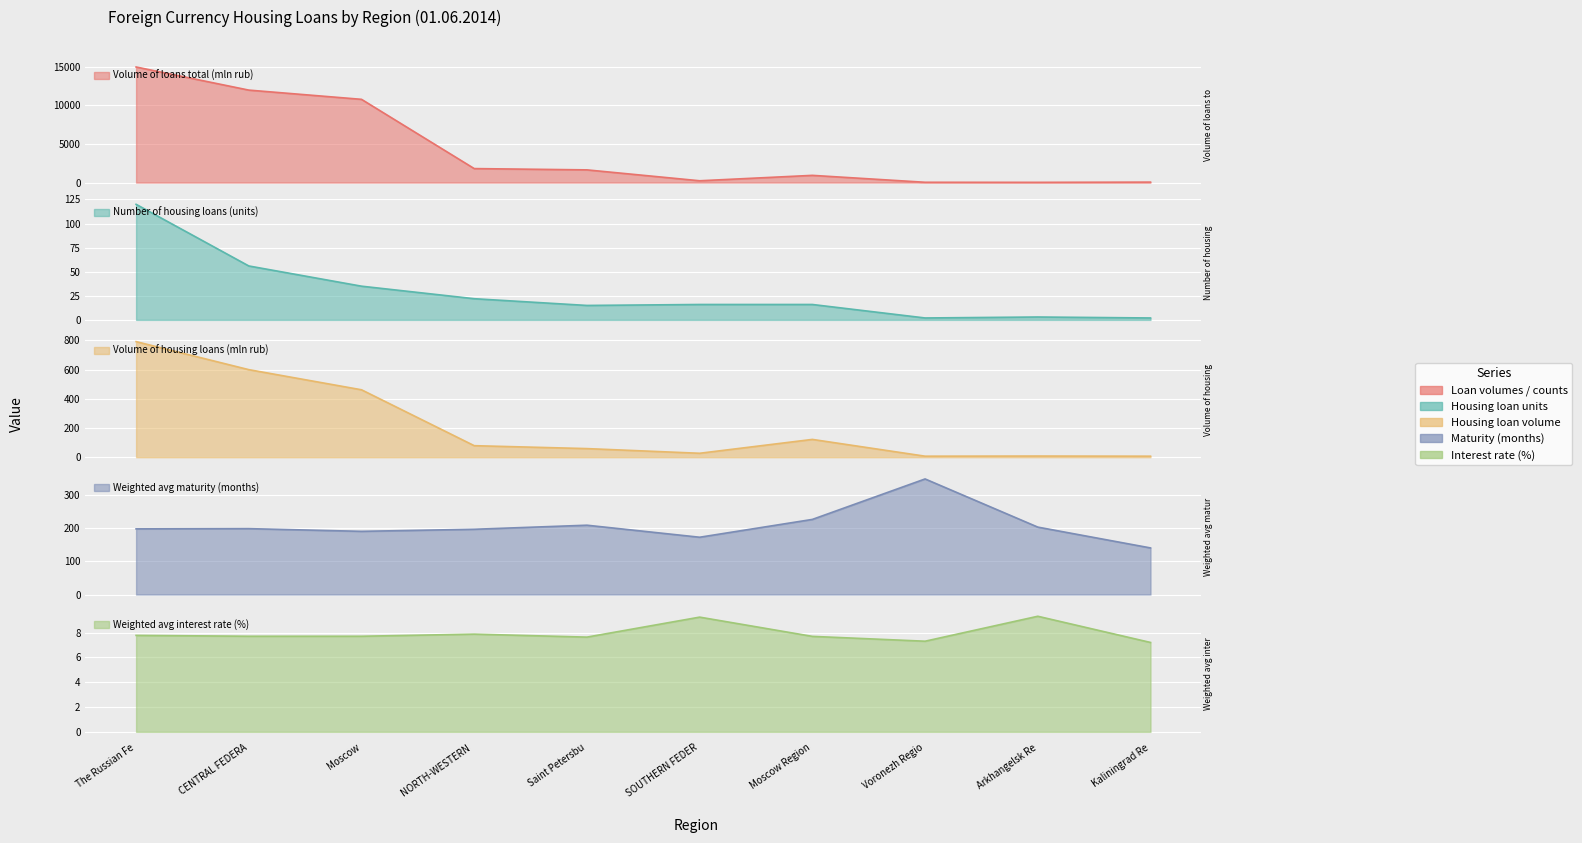

Reading left to right, what are all the values shown in this chart?

Volume of loans total (mln rub): 14965.0	11973.0	10778.0	1812.0	1645.0	235.0	935.0	40.0	30.0	61.0
Number of housing loans (units): 120.0	56.0	35.0	22.0	15.0	16.0	16.0	2.0	3.0	2.0
Volume of housing loans (mln rub): 792.0	600.0	462.0	79.0	59.0	27.0	122.0	7.0	8.0	7.0
Weighted avg maturity (months): 197.1	197.8	189.7	195.9	208.1	172.0	225.5	347.0	202.4	139.9
Weighted avg interest rate (%): 7.8	7.7	7.7	7.9	7.6	9.2	7.7	7.3	9.3	7.2